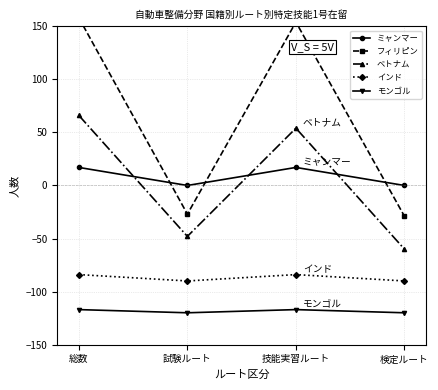

The value of ミャンマー at 総数 is 17. True or false?

True